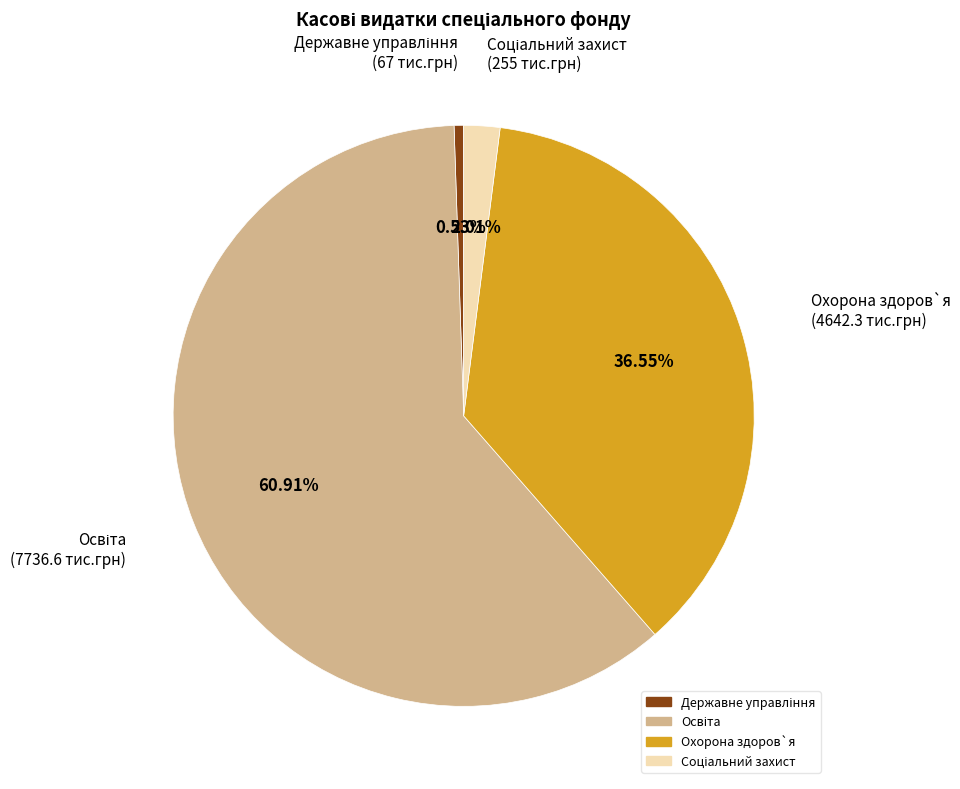

Does any single category account for the majority?

Yes